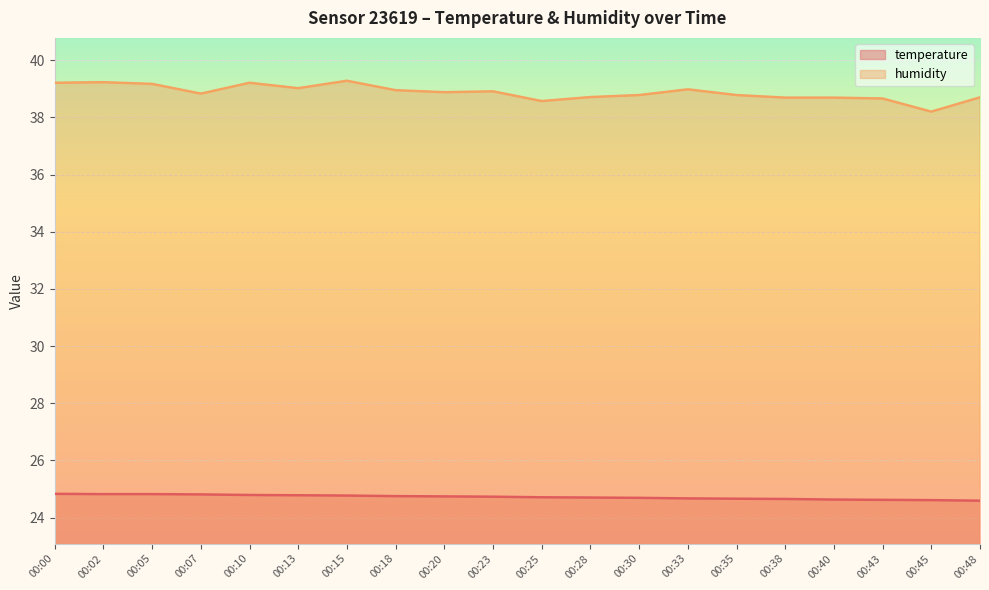

True or false: humidity and temperature intersect in this chart.

False